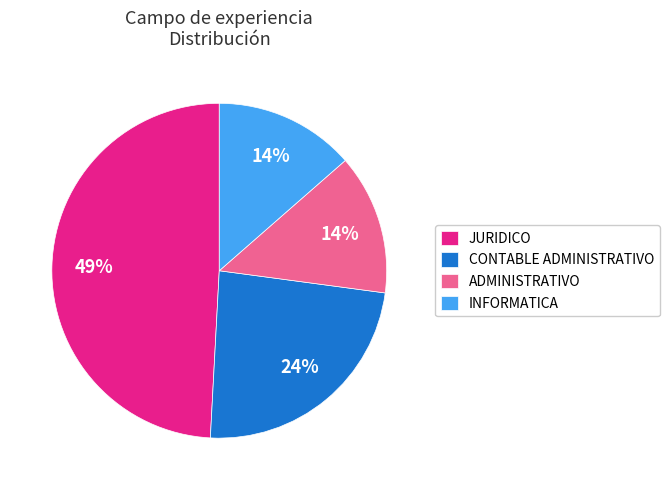

To the nearest percent, what portion does ADMINISTRATIVO represent?

14%